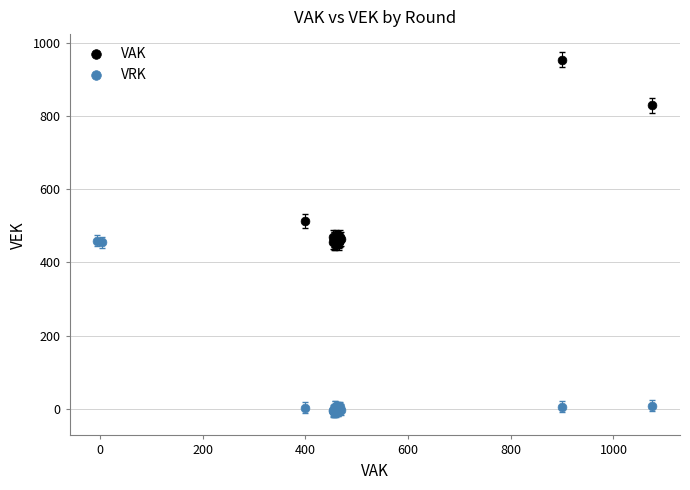

What are all the series names shown in the legend?

VAK, VRK